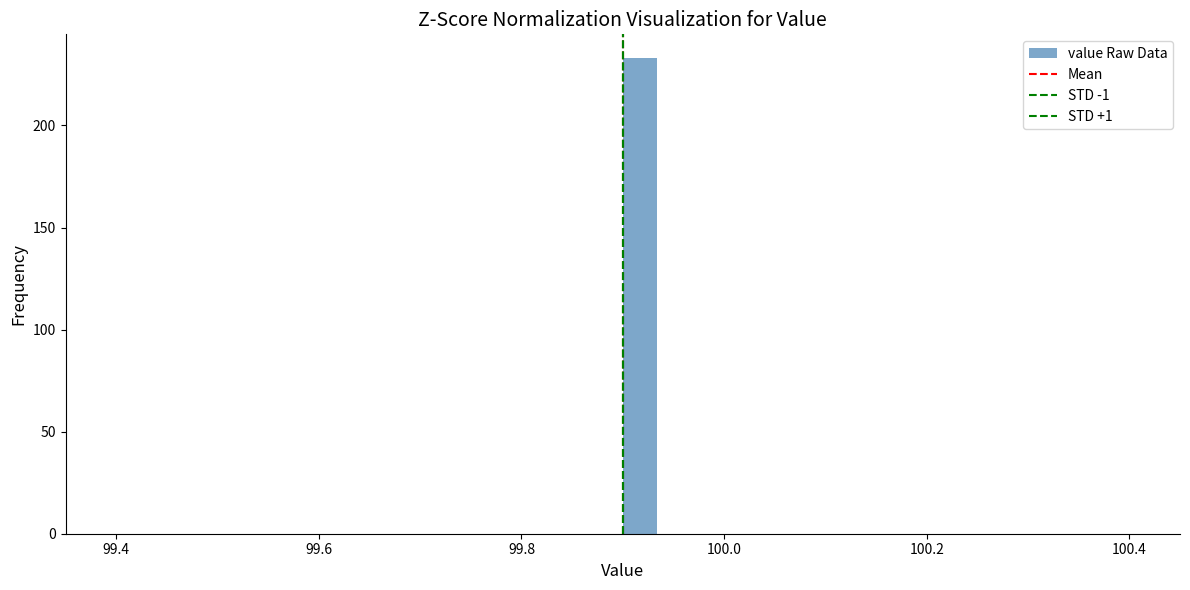

Read against the x-axis, roughly where is the centre of the tallest bar?

99.92